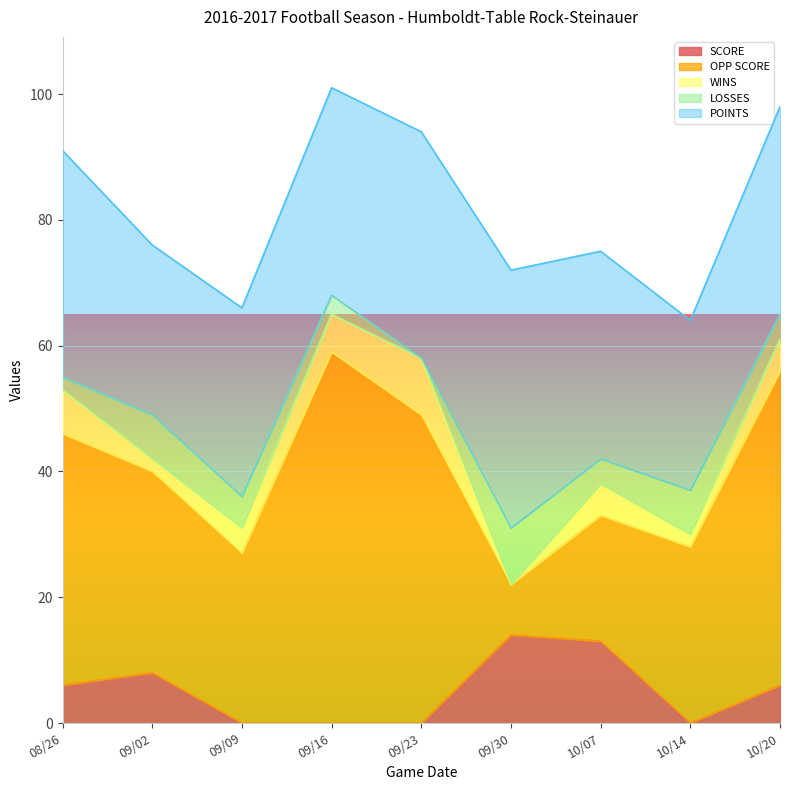

The WINS series shows 4 at 09/09. True or false?

True